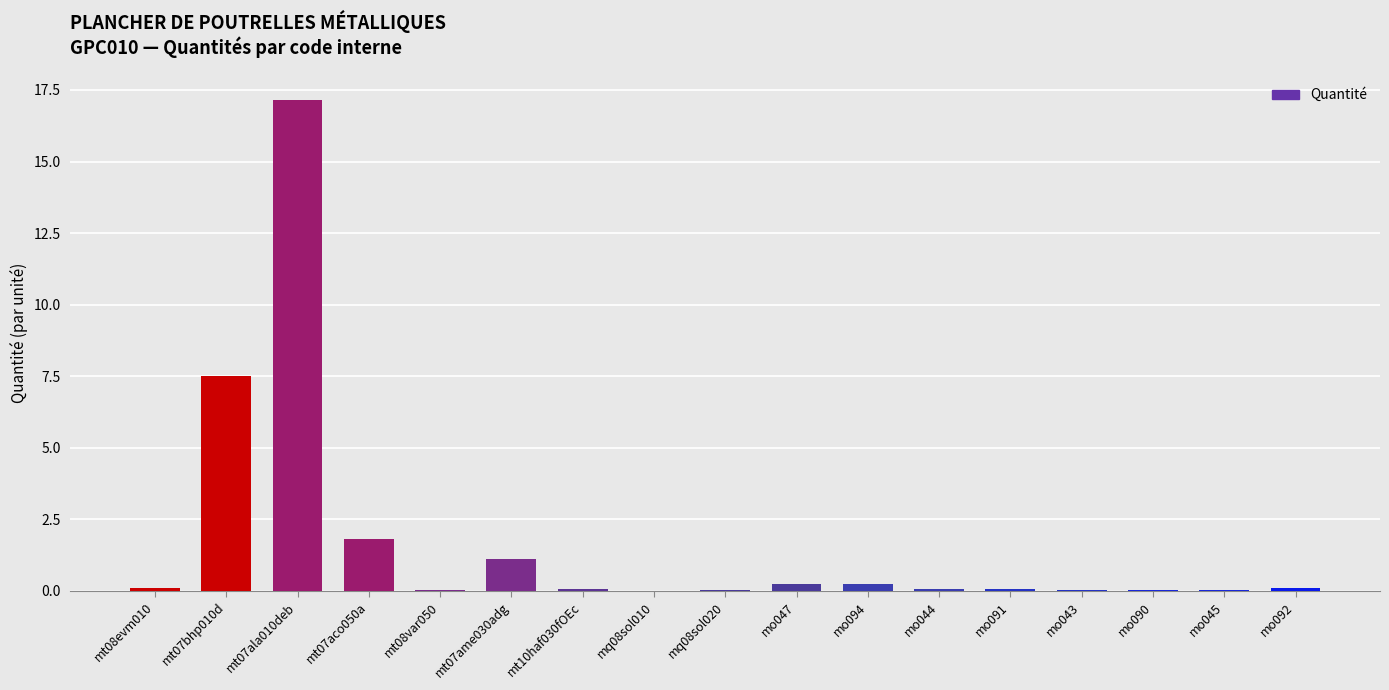

What is the maximum value shown in the chart?

17.2